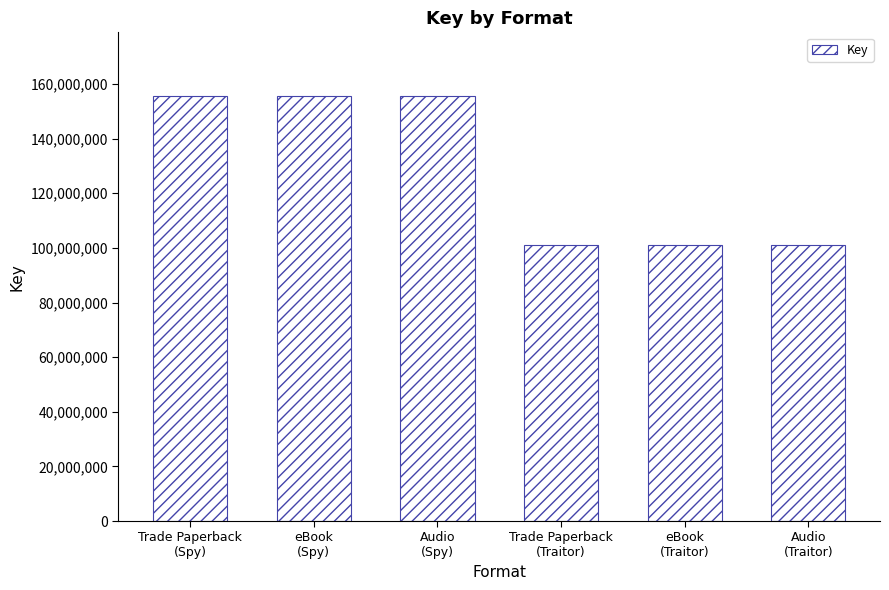

What is the ratio of the value at eBook
(Traitor) to the value at Audio
(Traitor)?

1.0